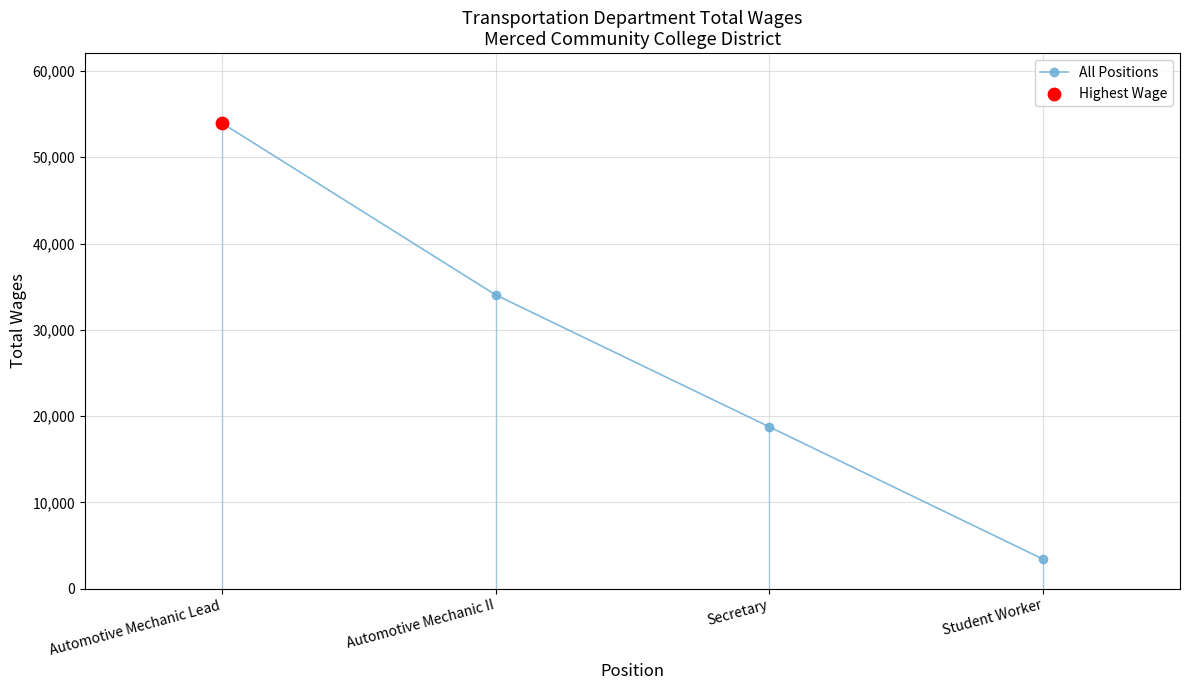

Which has a higher value, Student Worker or Secretary?

Secretary